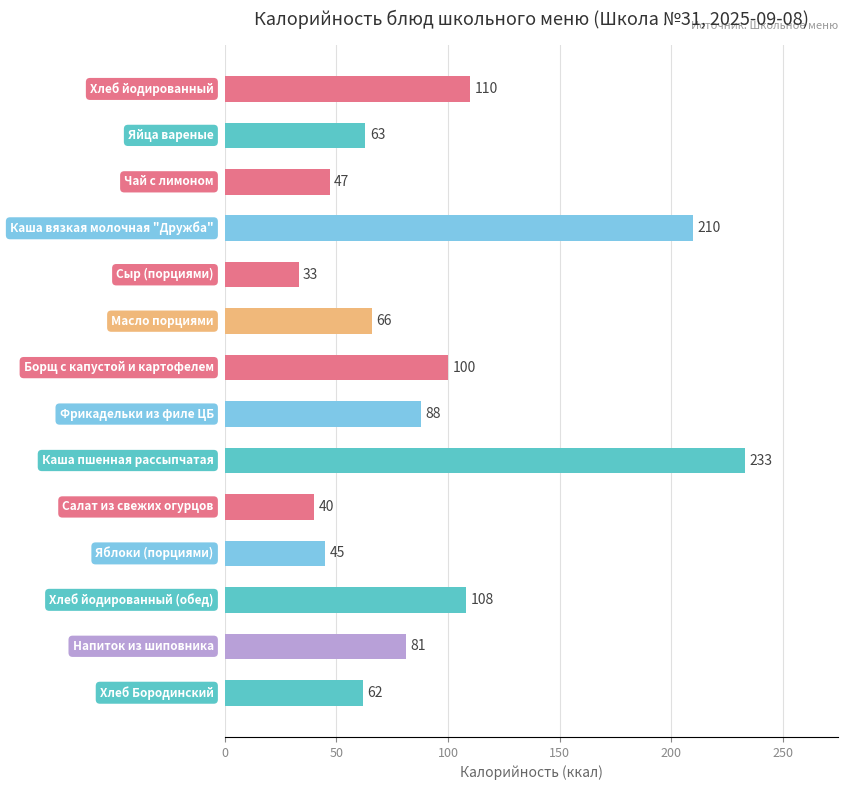

How many distinct data groups are displayed?

1